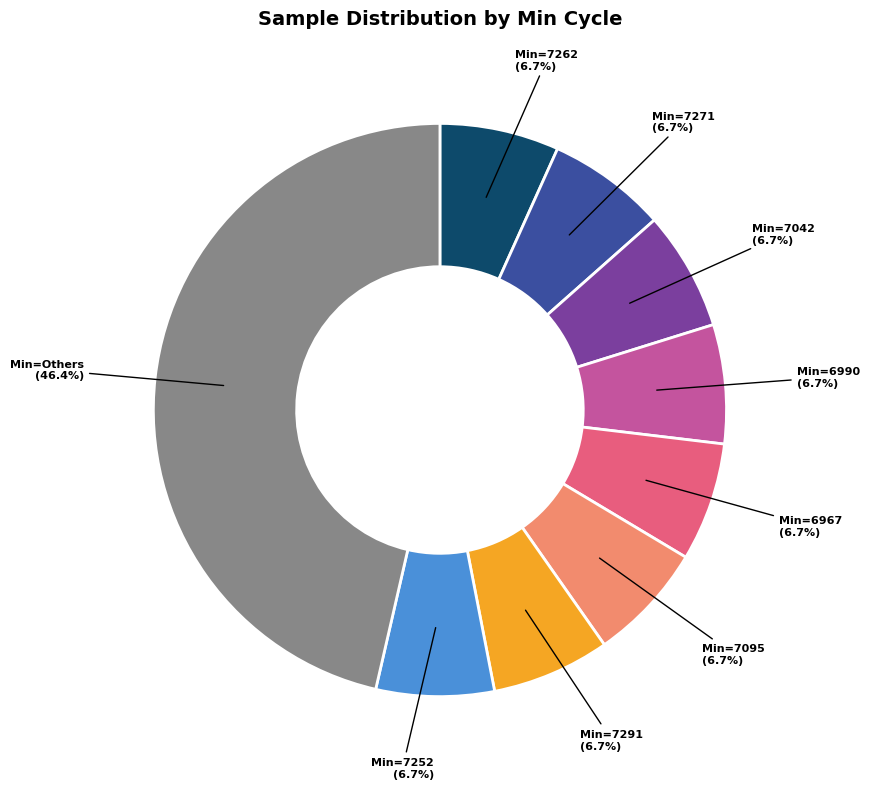

Does any single category account for the majority?

No